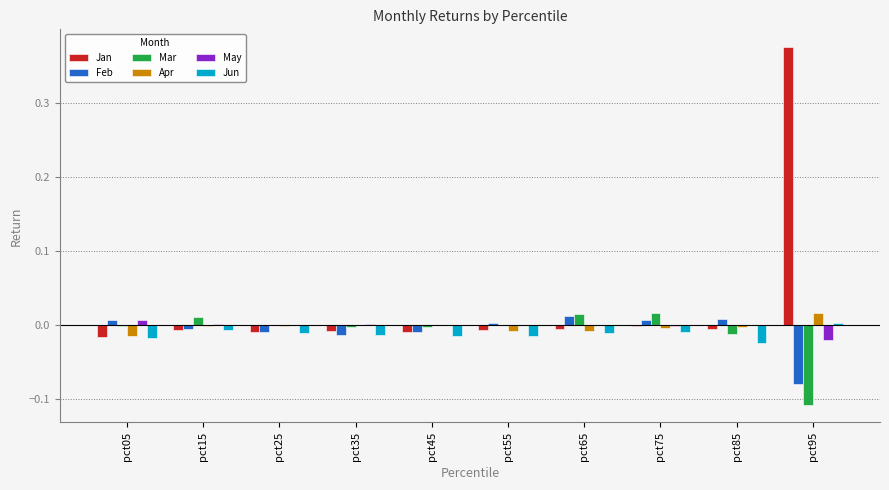

Which series changed the most between pct45 and pct95?

Jan